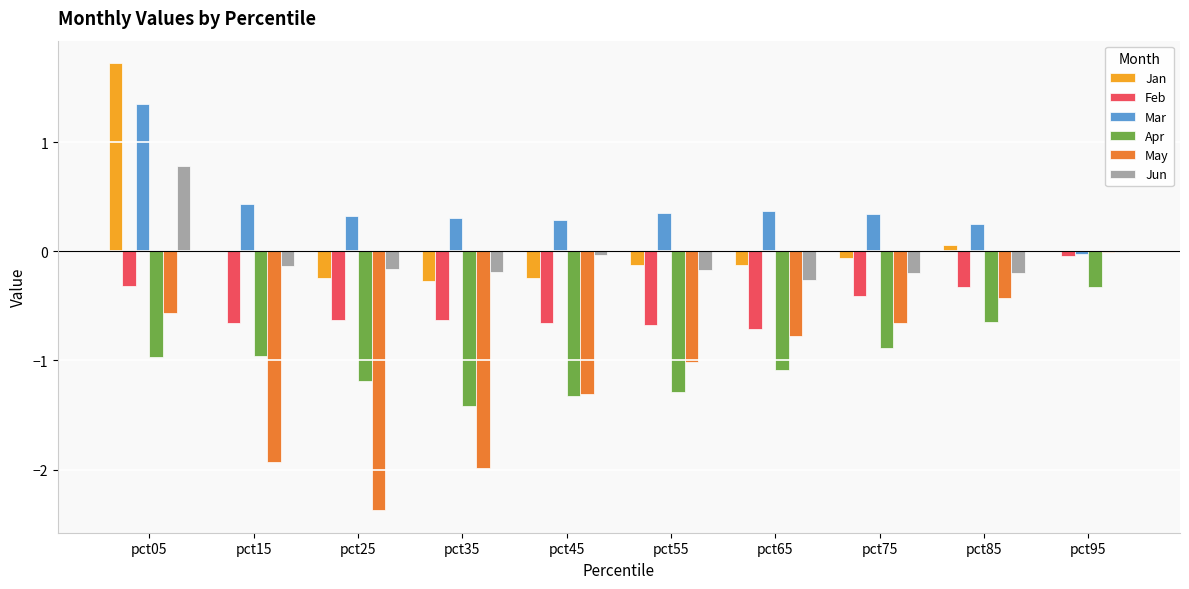

What is the highest value of the Jun series?

0.8